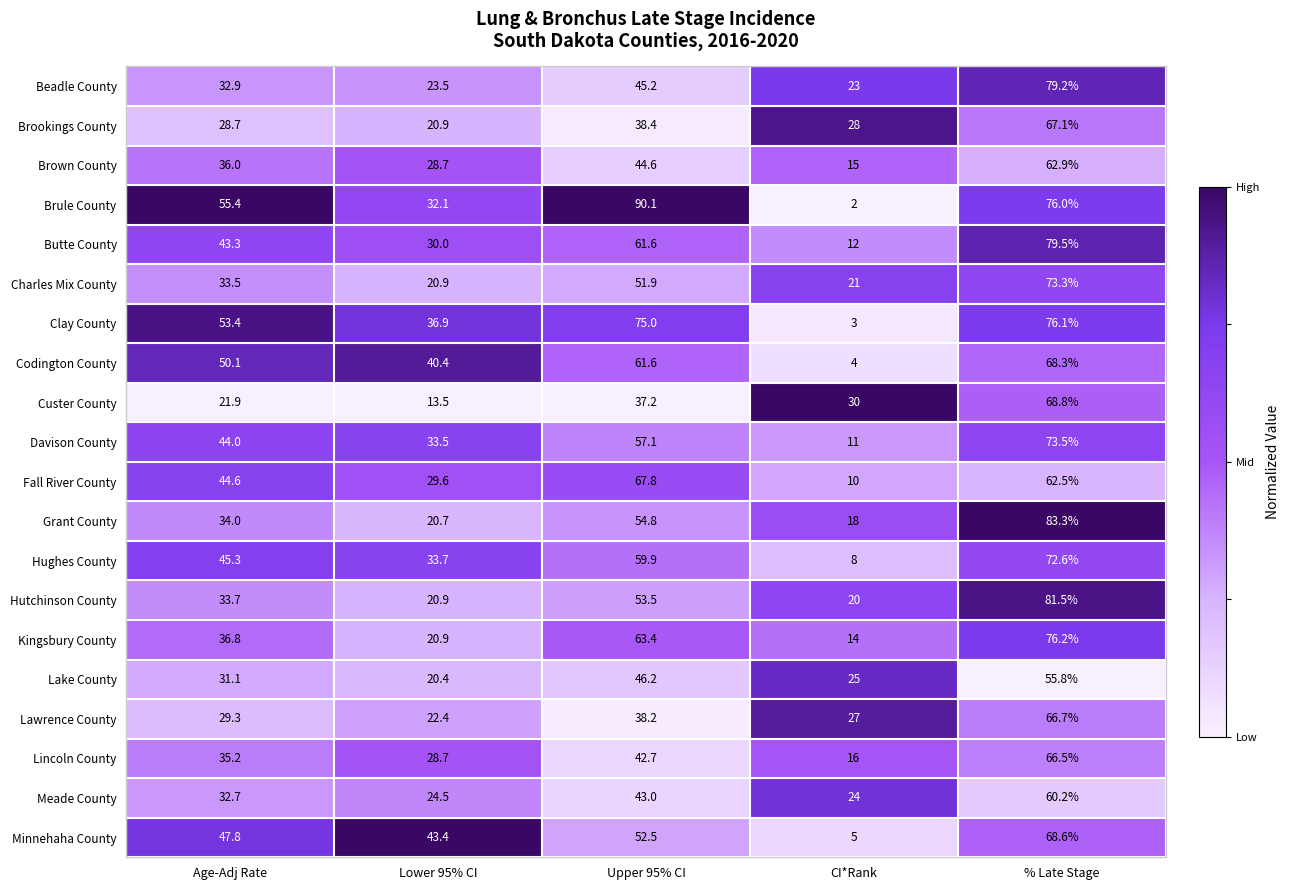

Is it true that Charles Mix County equals 13.8 at CI*Rank?

False